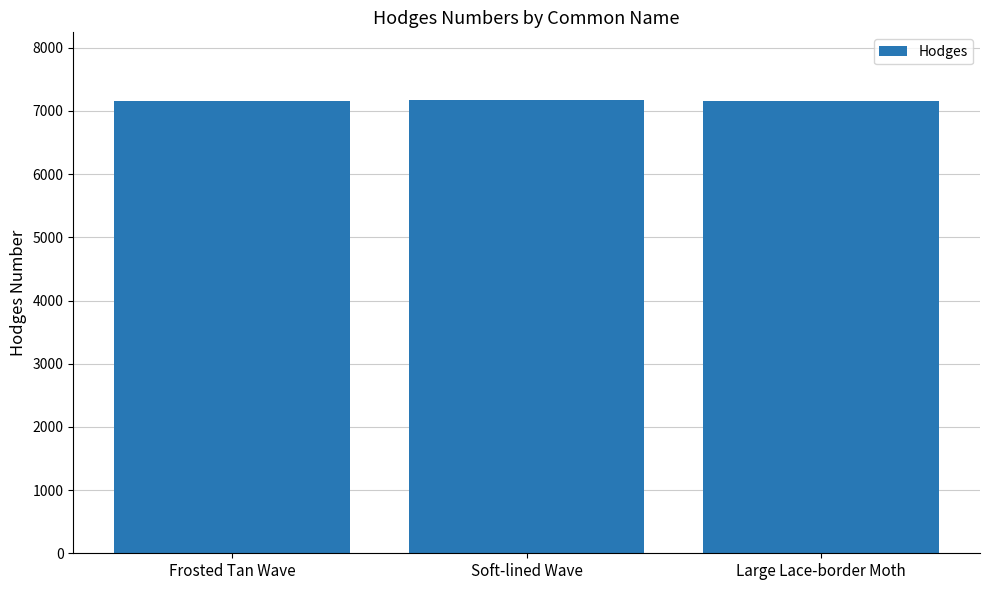

What is the change in value from Frosted Tan Wave to Large Lace-border Moth?

+2